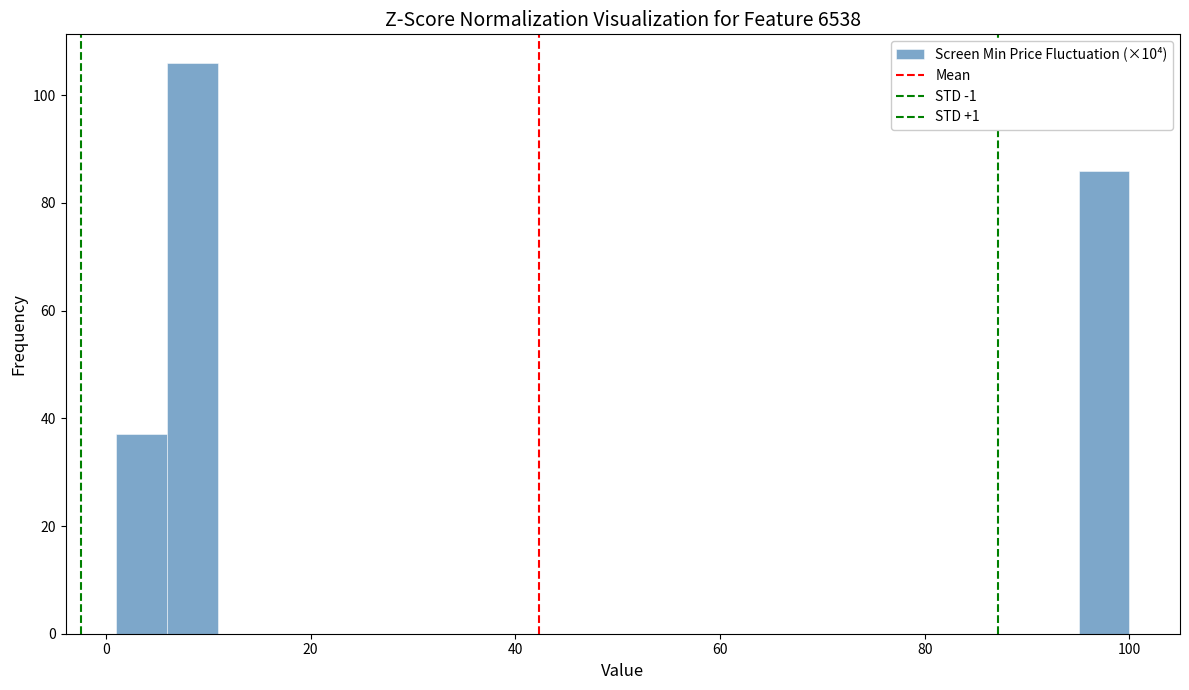

Read against the x-axis, roughly where is the centre of the tallest bar?

8